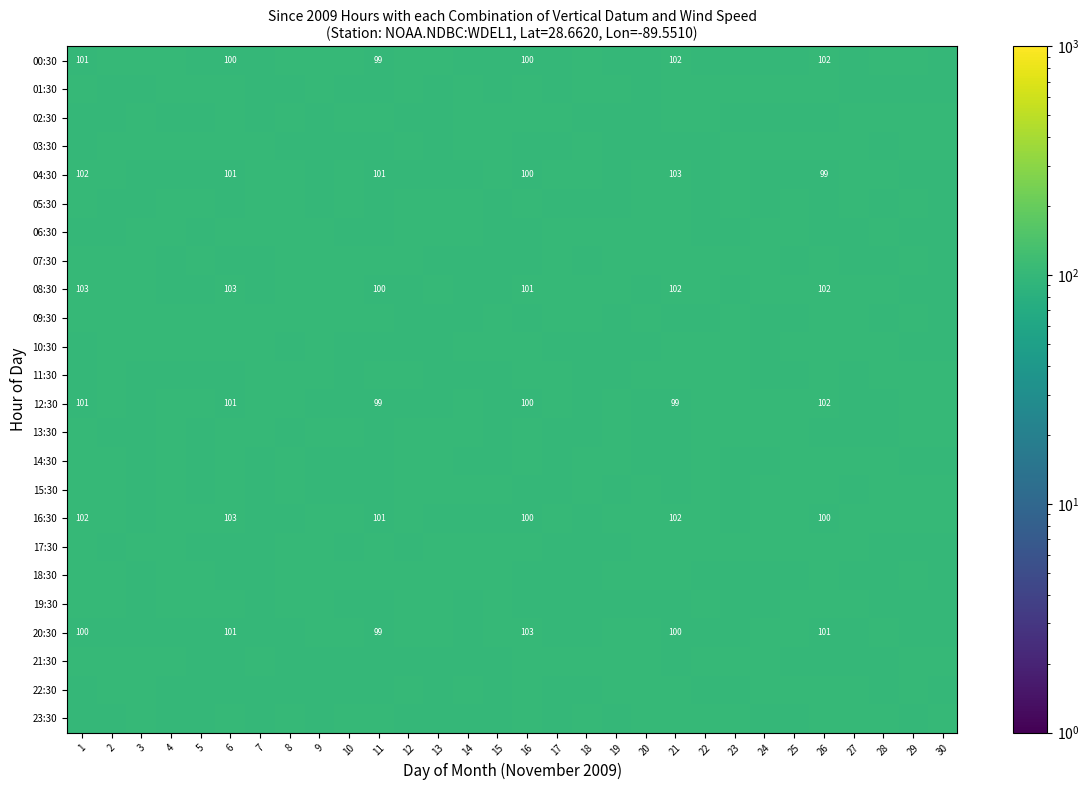

What is the sum of the 21:30 values at 26 and 5?

199.0